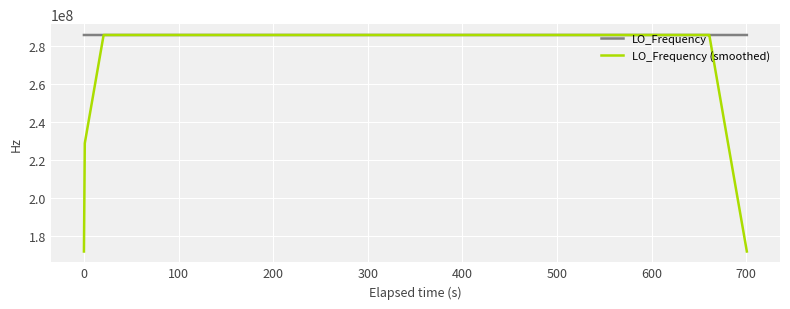

Which series has the largest total across all categories?

LO_Frequency